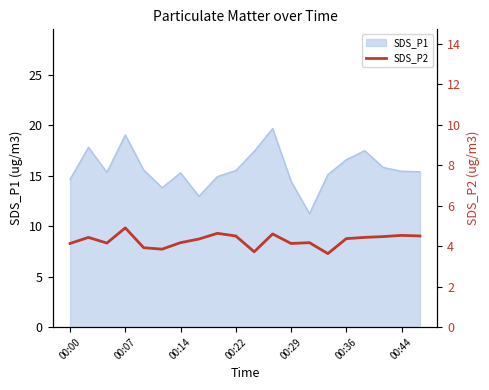

True or false: there are more than 1 points higher than both neighbors.

True